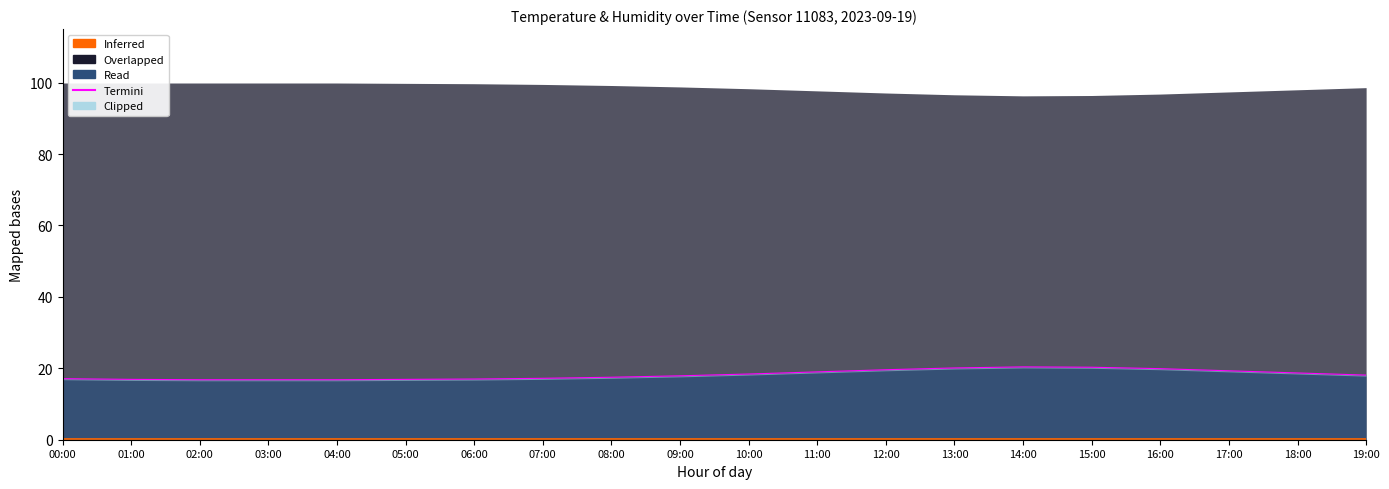

Read the value at 01:00.

16.9